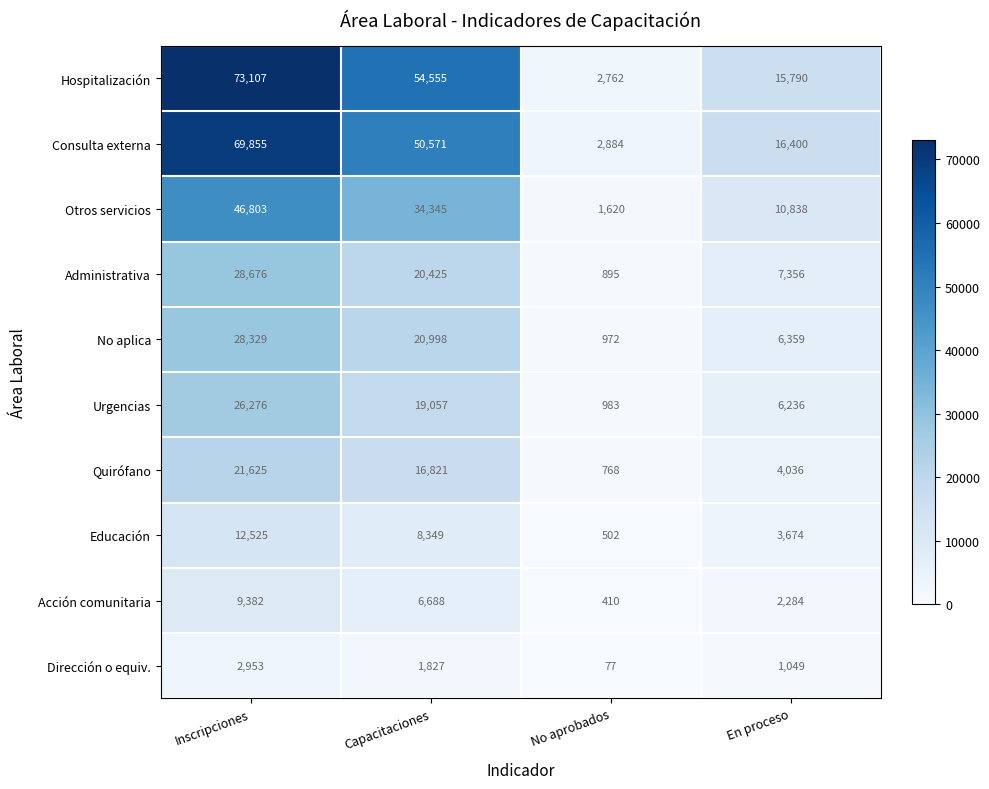

The value of Acción comunitaria at En proceso is 1196. True or false?

False